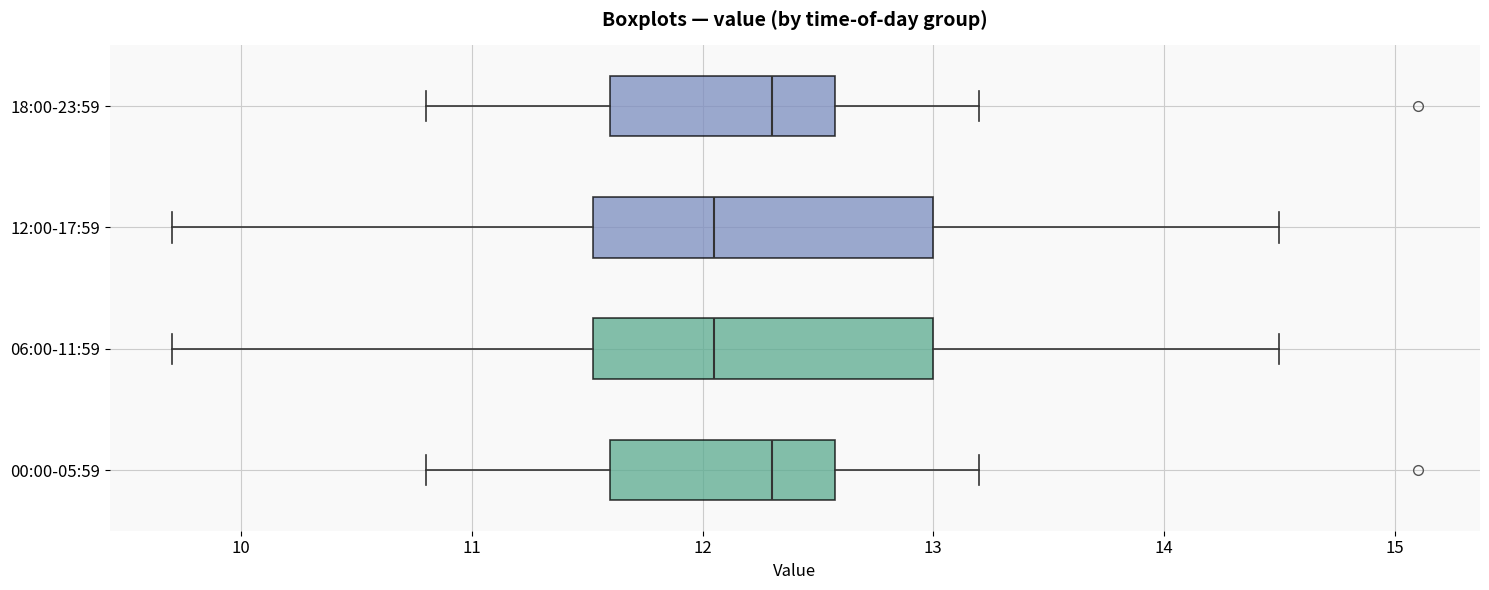

Where does the right whisker of the box for 18:00-23:59 end on the x-axis? The values are not printed on the chart, so give them approximately, as read against the axis.

13.2